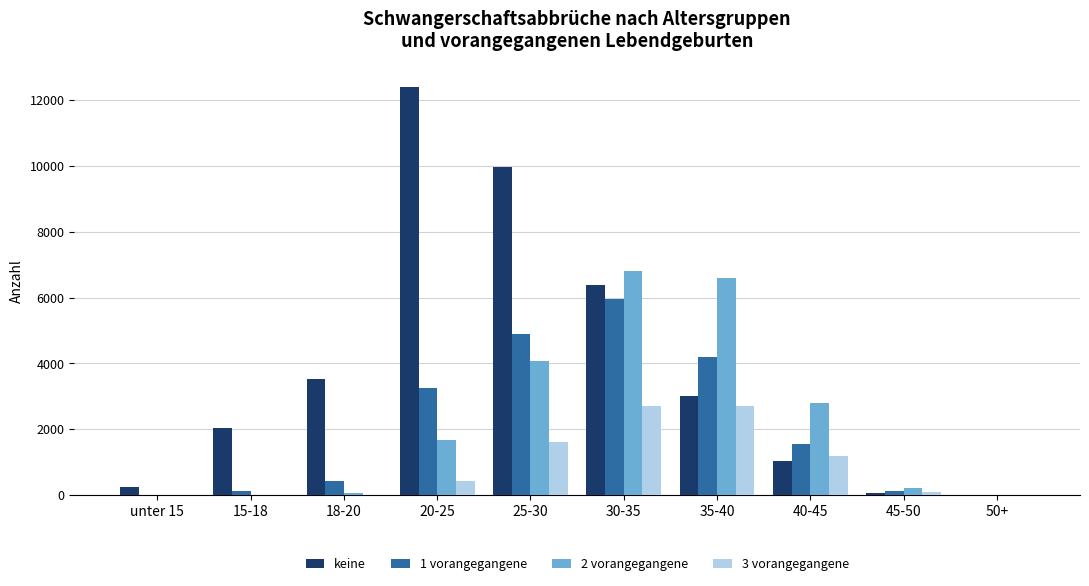

Between unter 15 and 15-18, which series saw the biggest shift?

keine